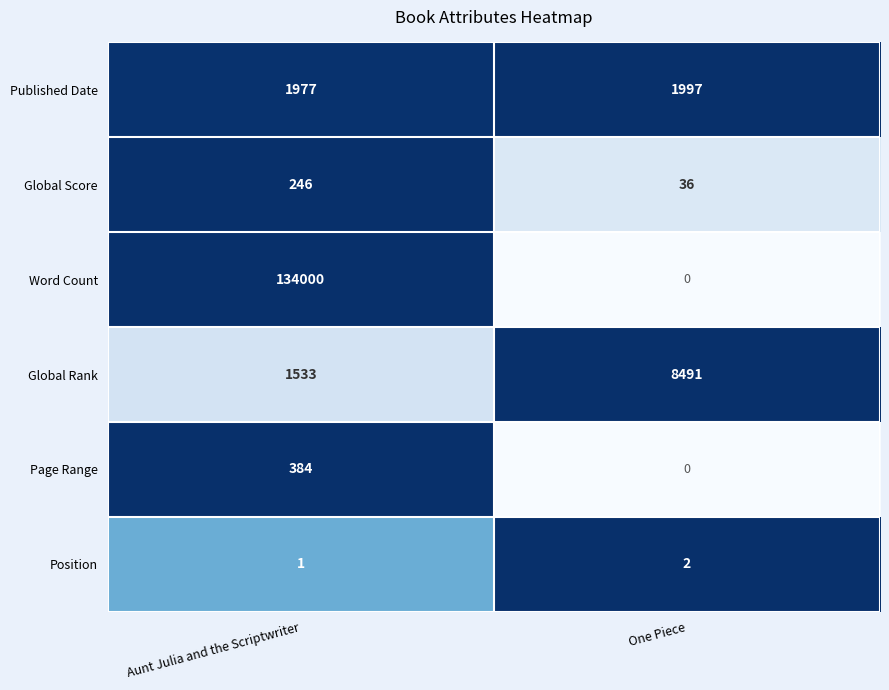

At which category does the chart reach its minimum across all series?

One Piece